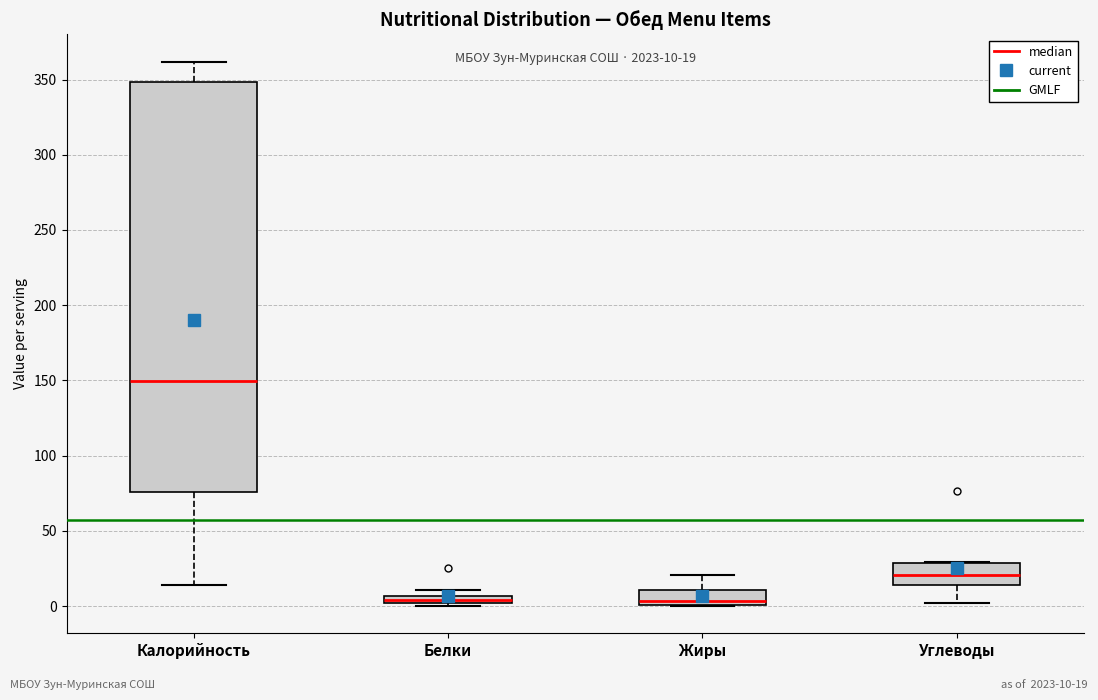

Which box is the tallest, from its lower edge to its upper edge?

Калорийность